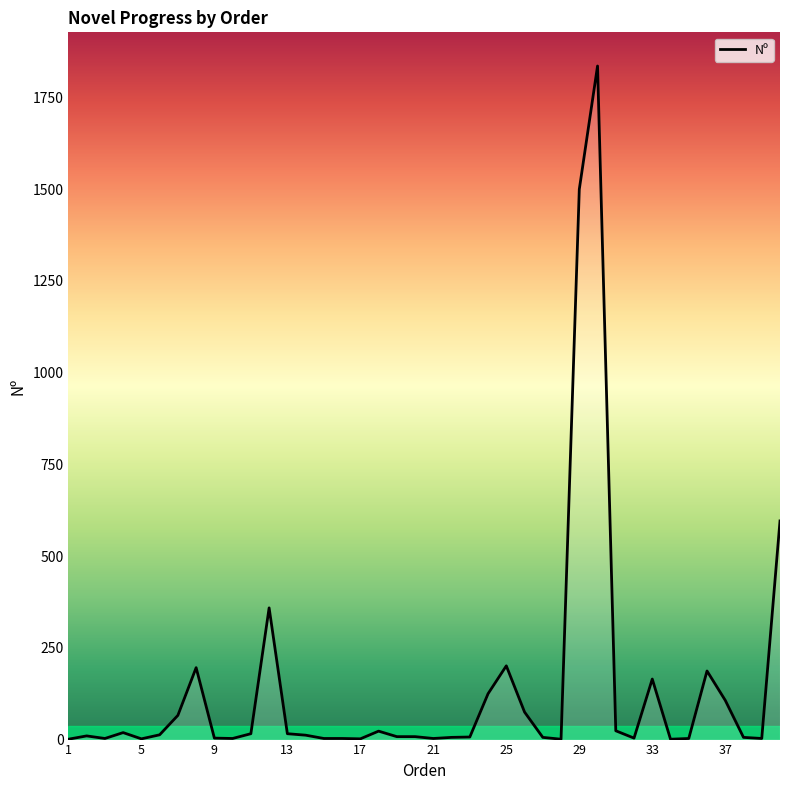

What is the difference between the maximum and minimum values?

1835